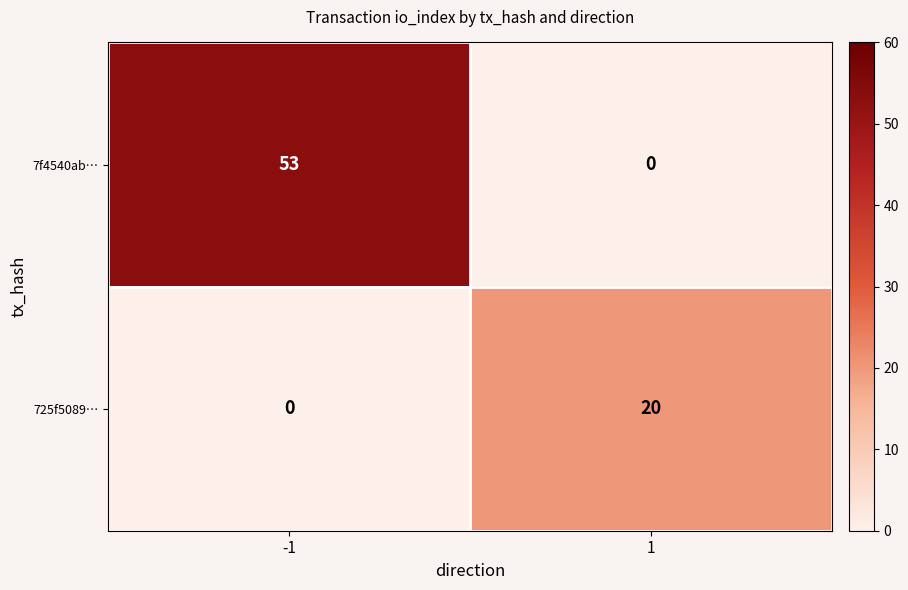

At -1, list the series in order from largest to smallest.

7f4540ab…, 725f5089…